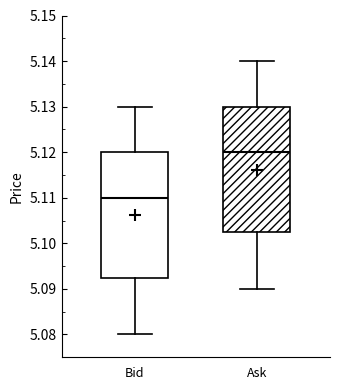

Reading left to right, transcribe this box plot: for each box, give where its median line is, the range the box spans, and where its two whiskers end, as read against the y-axis. The values are not printed on the chart, so give them approximately, as read against the axis.

Bid: median 5.110, box 5.093 to 5.120, whiskers 5.080 to 5.130
Ask: median 5.120, box 5.103 to 5.130, whiskers 5.090 to 5.140